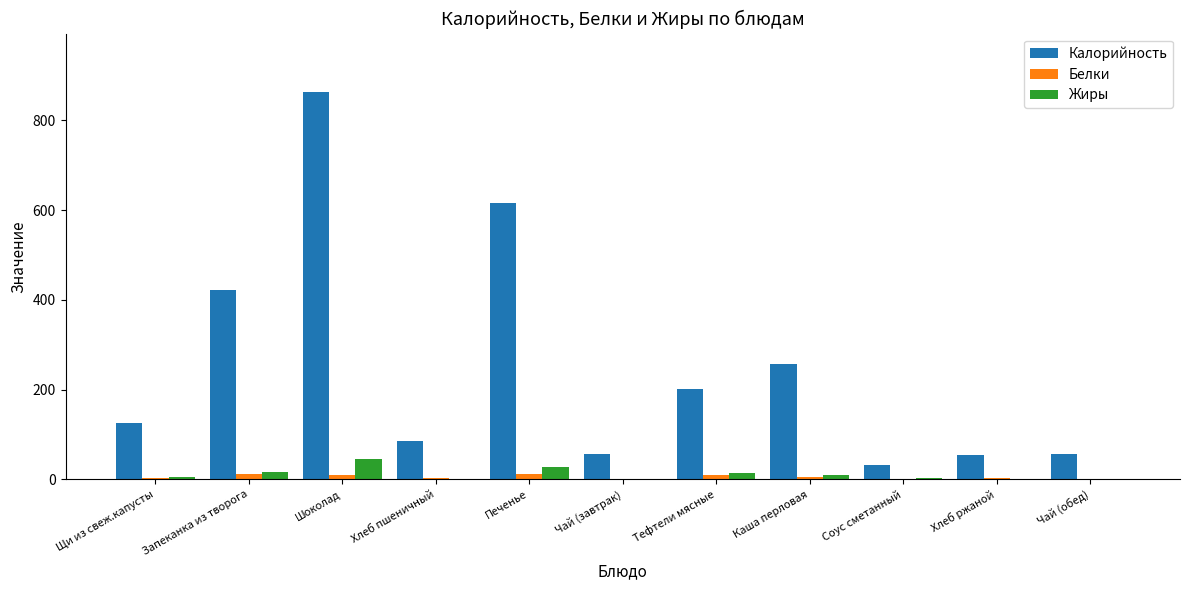

How many groups of bars are there?

11